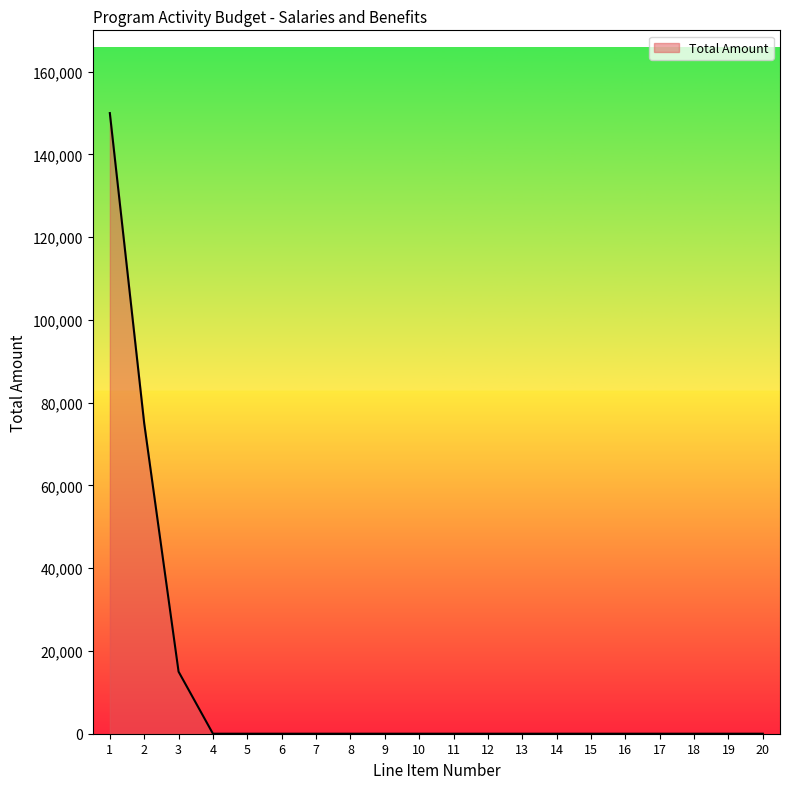

Between 1 and 5, which is larger?

1